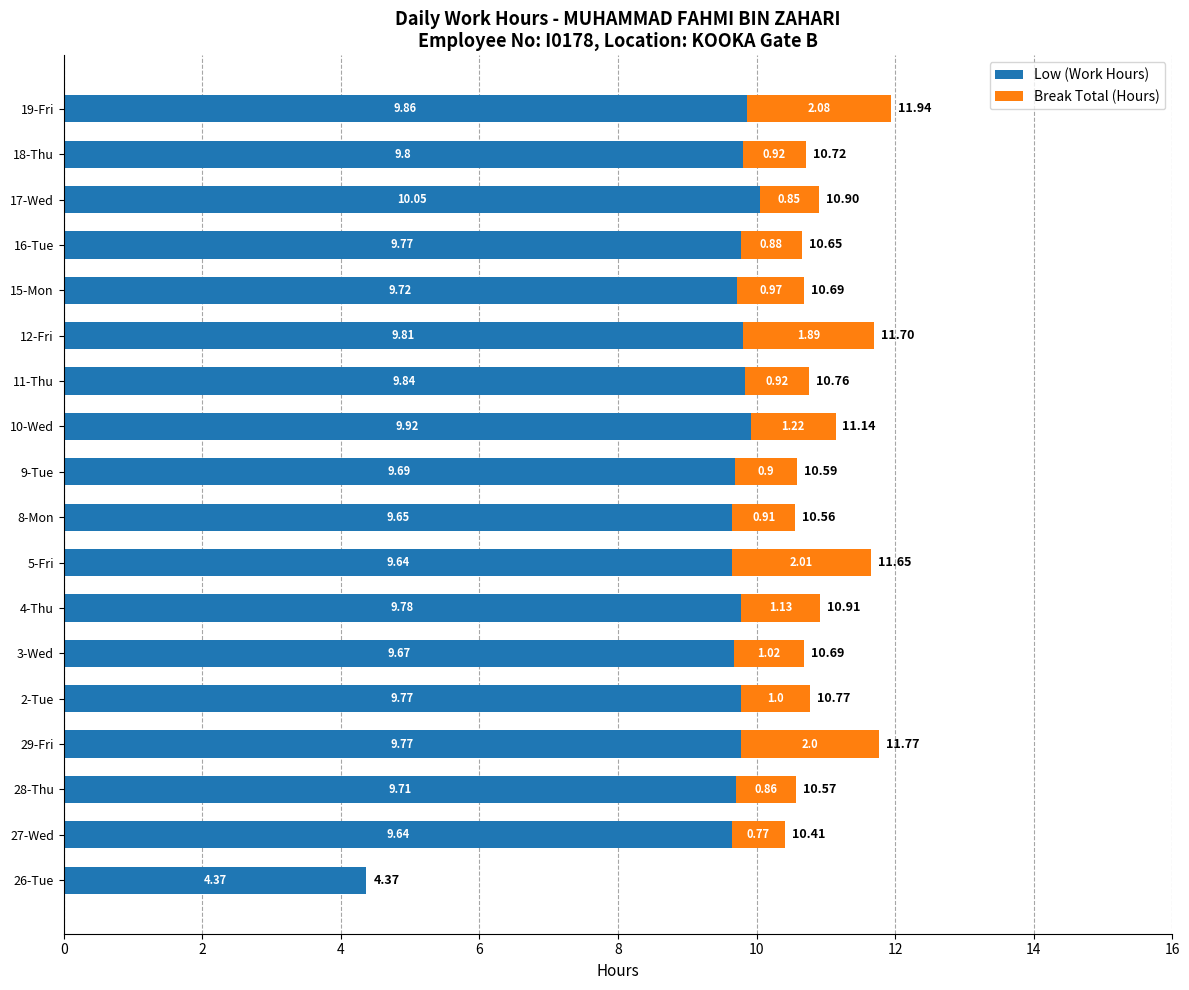

What is the total value across all series at 15-Mon?

10.7